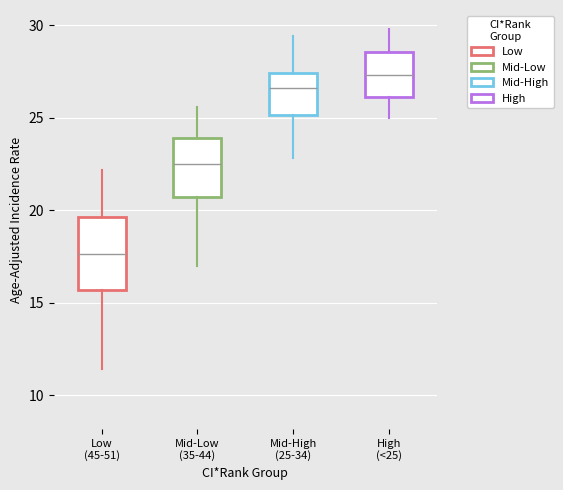

Which box has the lowest median line?

Low (45-51)